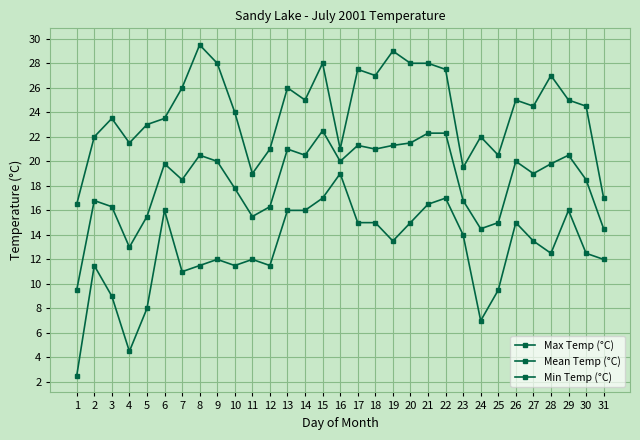

Reading right to left, extract all data points from this chart.

Max Temp (°C): 17.0	24.5	25.0	27.0	24.5	25.0	20.5	22.0	19.5	27.5	28.0	28.0	29.0	27.0	27.5	21.0	28.0	25.0	26.0	21.0	19.0	24.0	28.0	29.5	26.0	23.5	23.0	21.5	23.5	22.0	16.5
Mean Temp (°C): 14.5	18.5	20.5	19.8	19.0	20.0	15.0	14.5	16.8	22.3	22.3	21.5	21.3	21.0	21.3	20.0	22.5	20.5	21.0	16.3	15.5	17.8	20.0	20.5	18.5	19.8	15.5	13.0	16.3	16.8	9.5
Min Temp (°C): 12.0	12.5	16.0	12.5	13.5	15.0	9.5	7.0	14.0	17.0	16.5	15.0	13.5	15.0	15.0	19.0	17.0	16.0	16.0	11.5	12.0	11.5	12.0	11.5	11.0	16.0	8.0	4.5	9.0	11.5	2.5